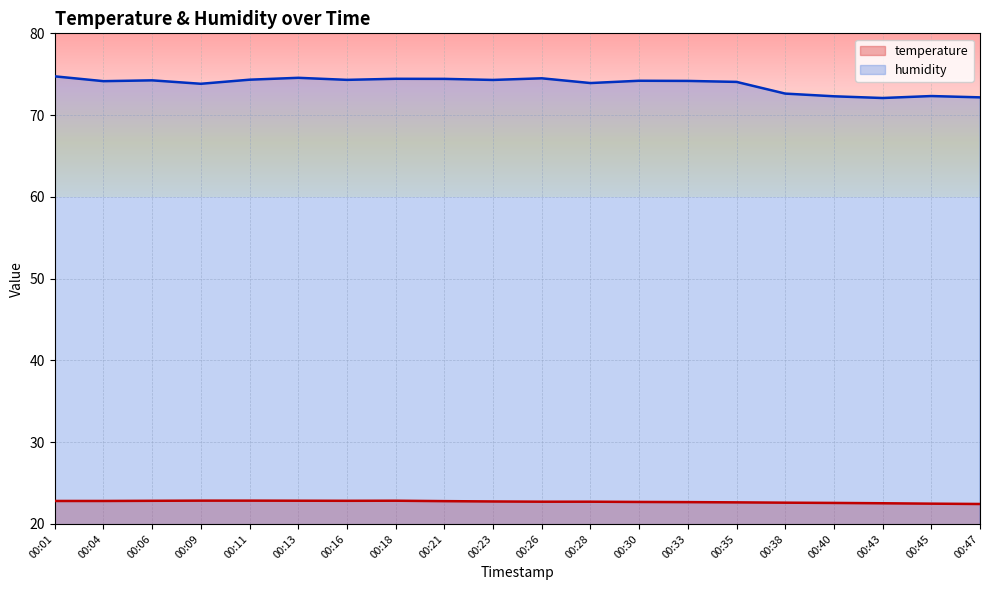

What is the total value across all series at 00:35?

96.7